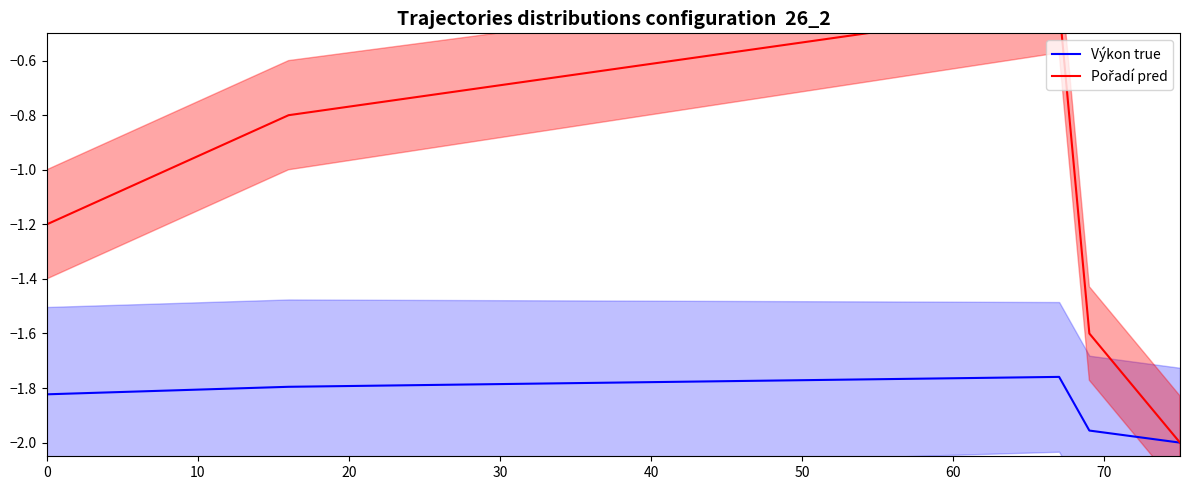

The value of Výkon true at 20 is -1.8. True or false?

True